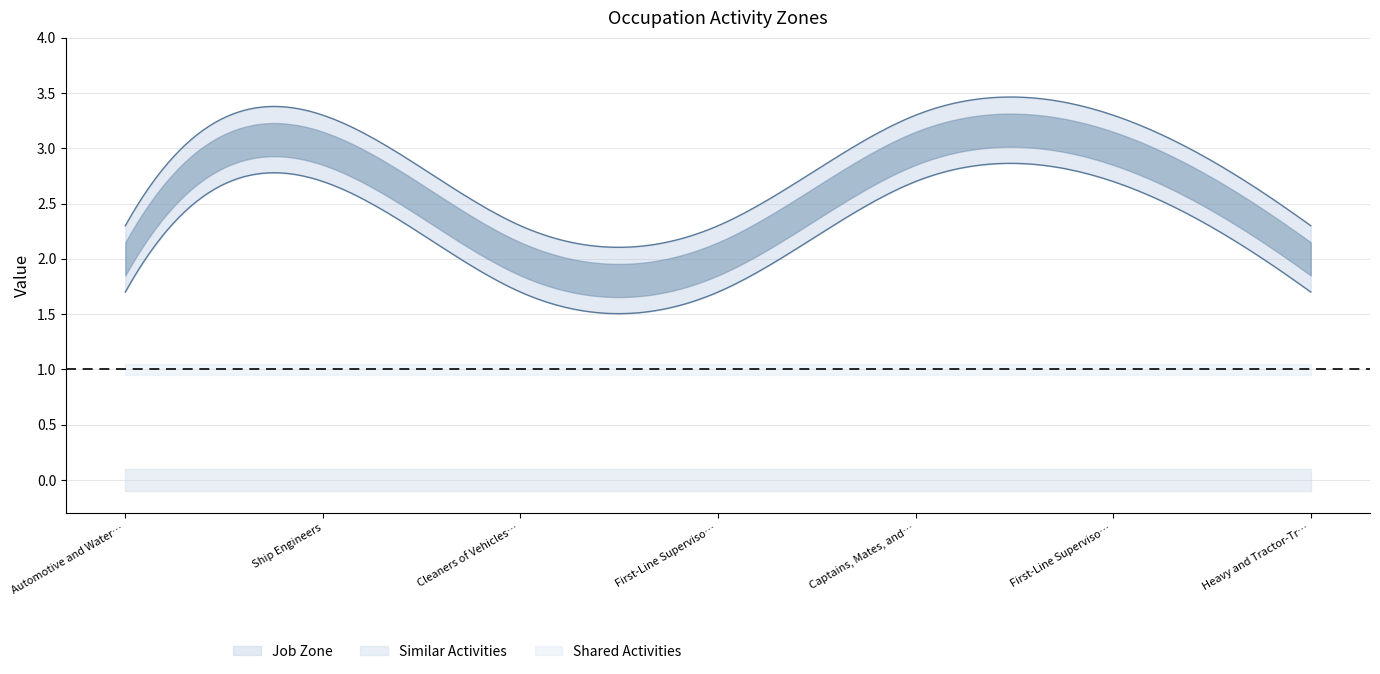

True or false: Similar Activities has a value of 0 at Ship Engineers.

True